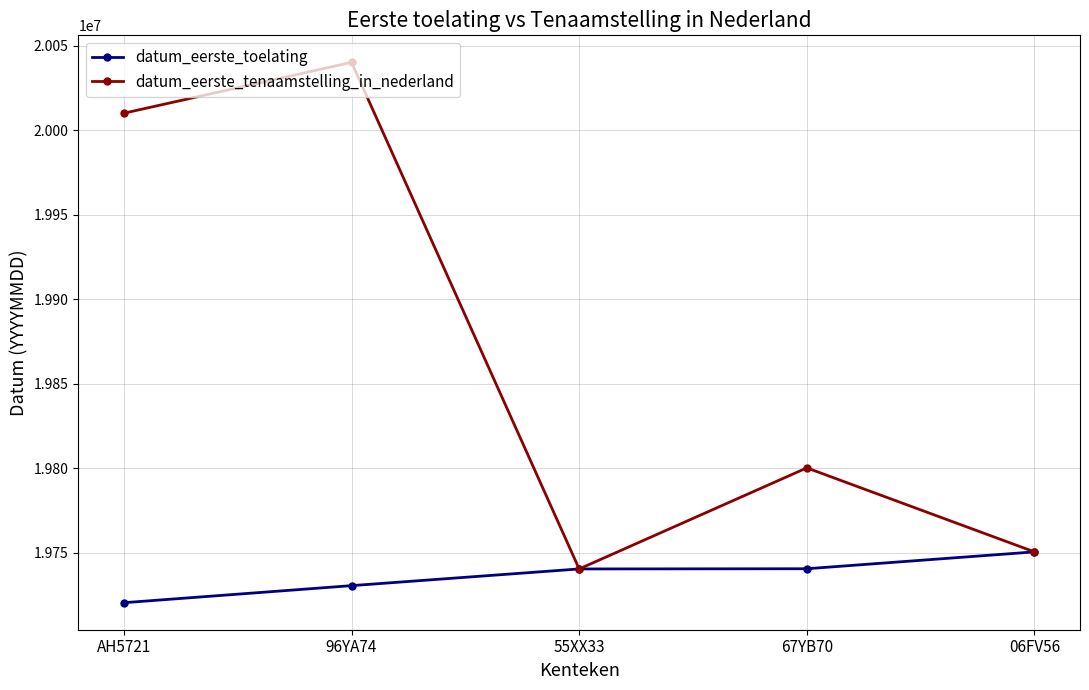

What value does the datum_eerste_tenaamstelling_in_nederland series have at 96YA74, to the nearest 50?

20040300